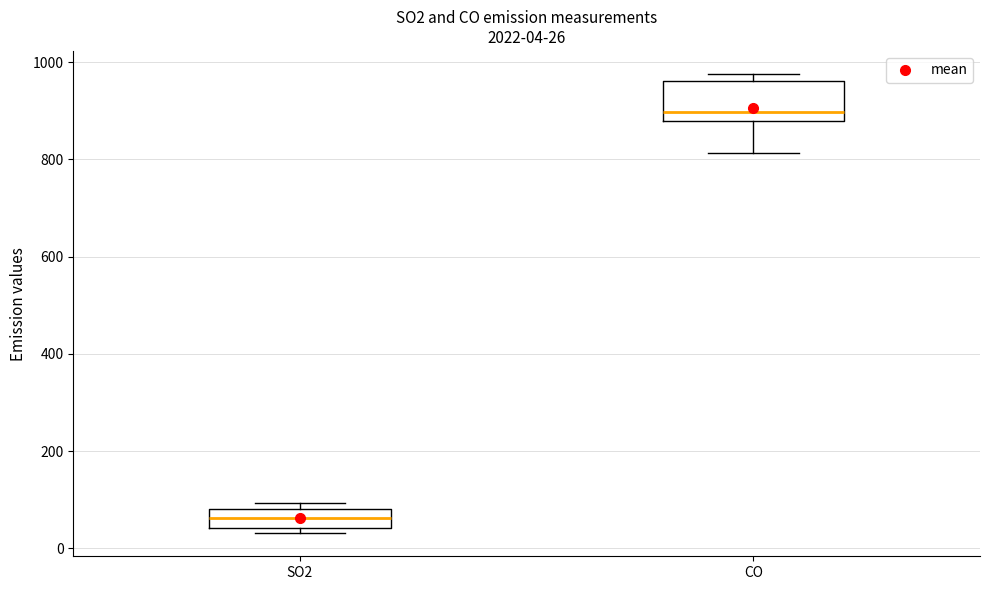

Which box's median line is the highest?

CO